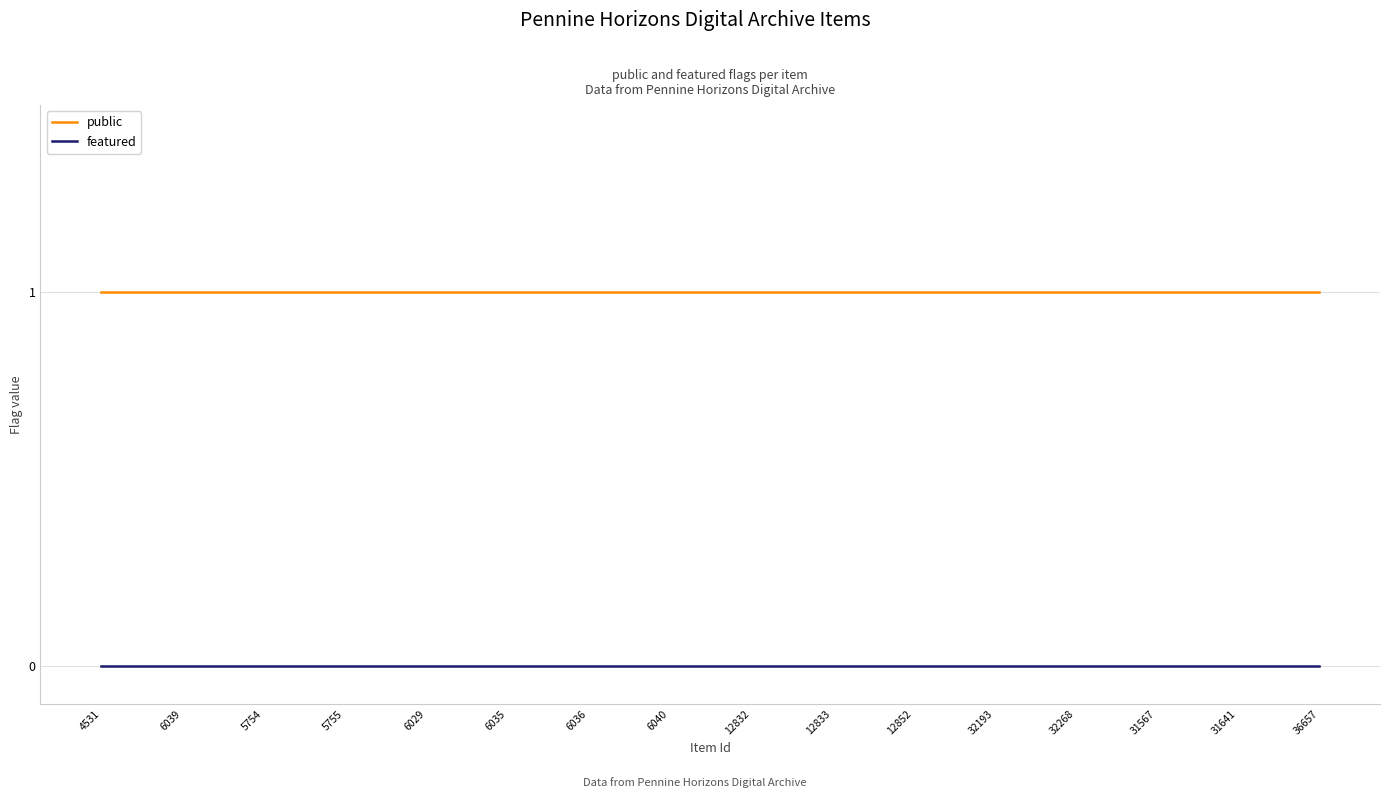

Reading left to right, transcribe all the data shown in this chart.

public: 1	1	1	1	1	1	1	1	1	1	1	1	1	1	1	1
featured: 0	0	0	0	0	0	0	0	0	0	0	0	0	0	0	0